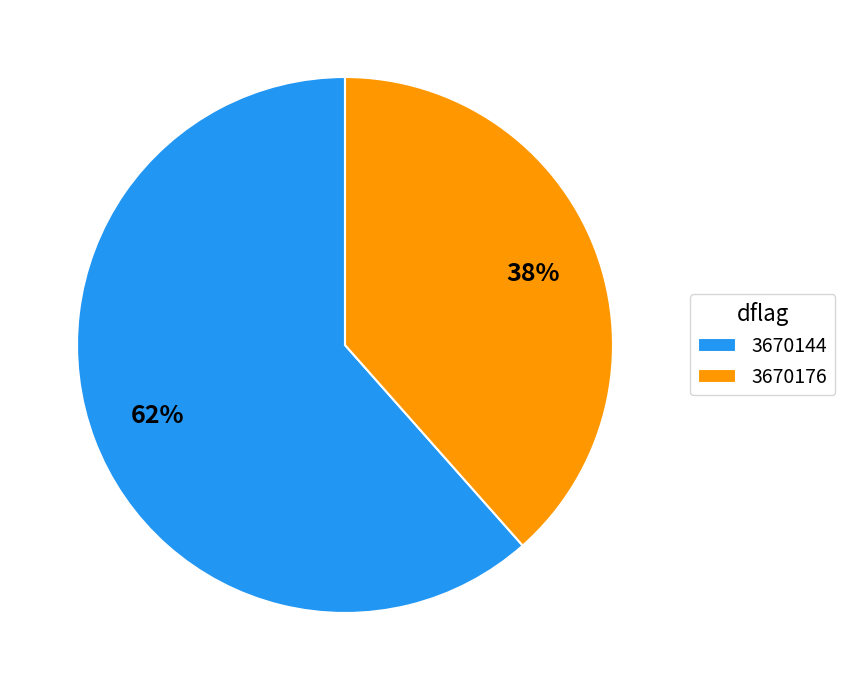

Count the number of slices in the pie.

2